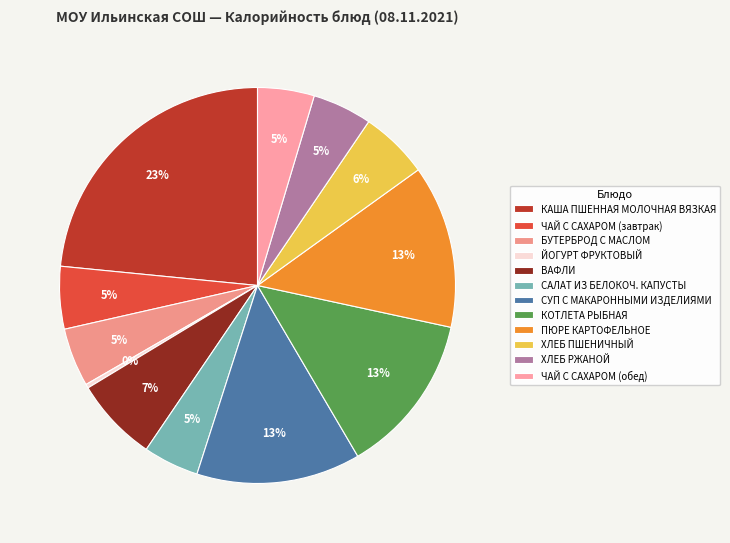

What percentage is the ХЛЕБ РЖАНОЙ slice, to the nearest percent?

5%